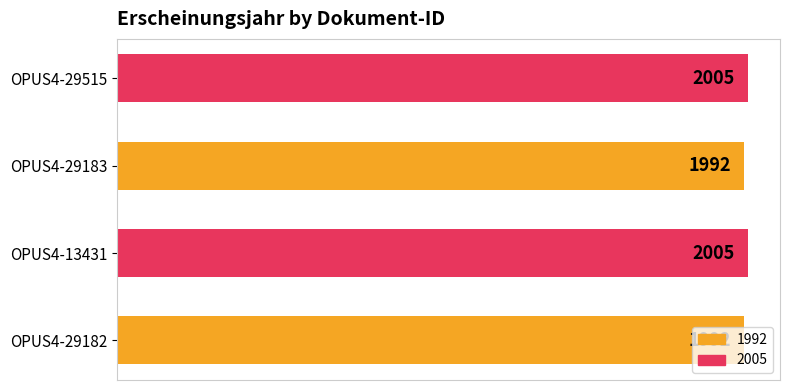

What is the difference between the values at OPUS4-29183 and OPUS4-29515?

13